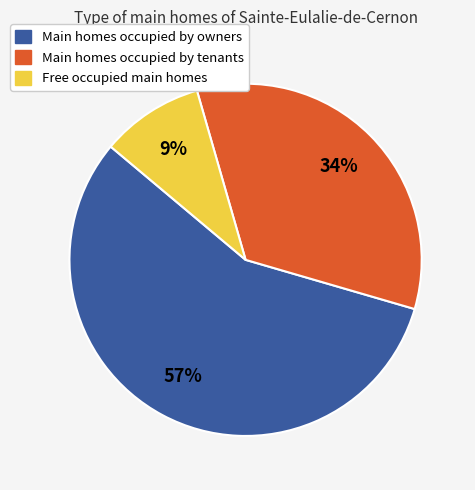

Approximately how many times larger is the value at Main homes occupied by owners compared to Main homes occupied by tenants?

1.7